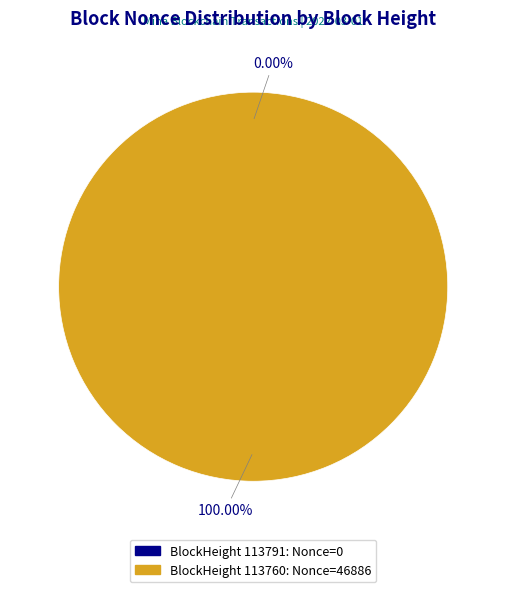

What is the change in value from 113791 to 113760?

+46886